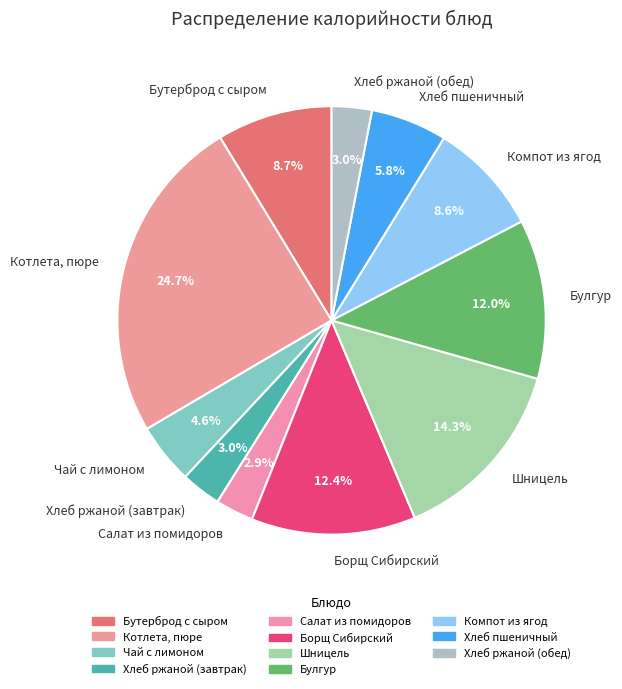

What percentage is the Борщ Сибирский slice, to the nearest percent?

12%